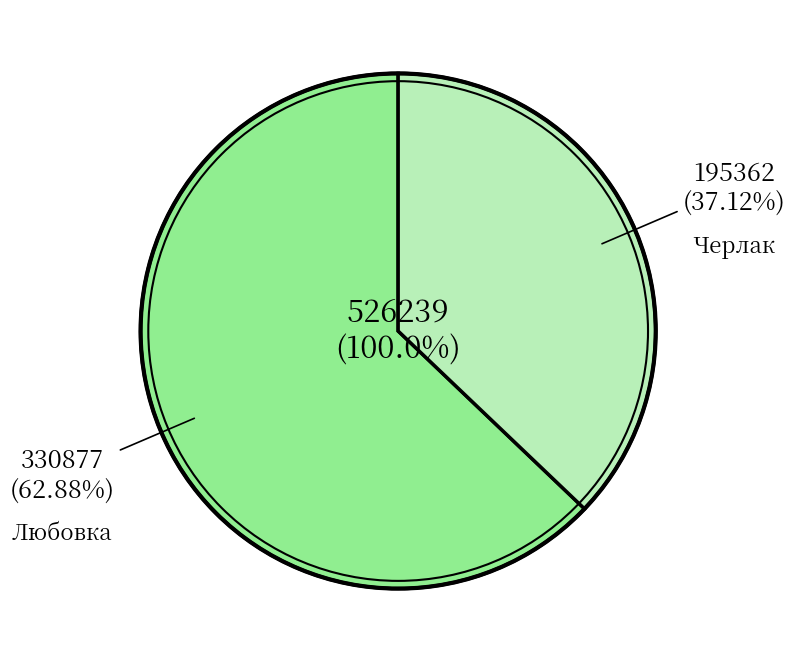

What is the change in value from Любовка to Черлак?

-135515